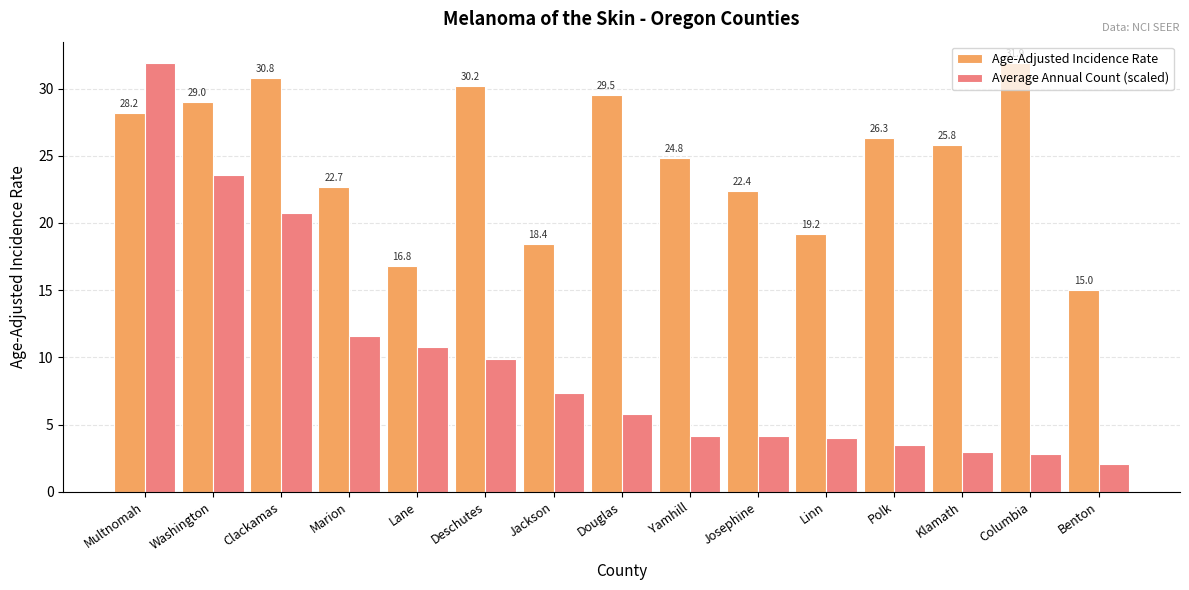

How many bars are there in total?

30